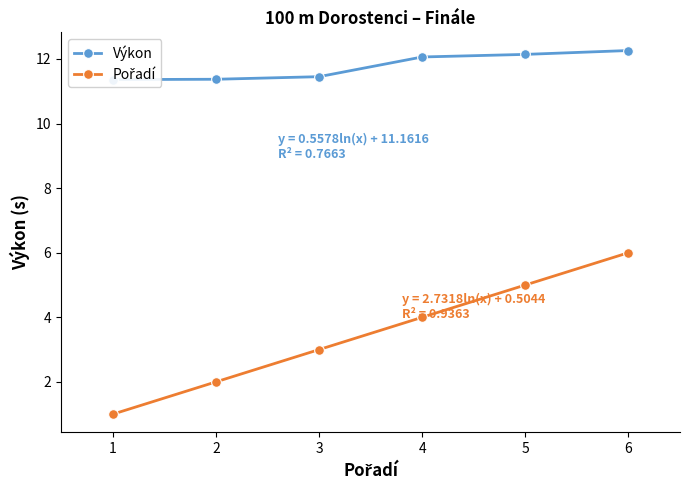

What are all the series names shown in the legend?

Výkon, Pořadí